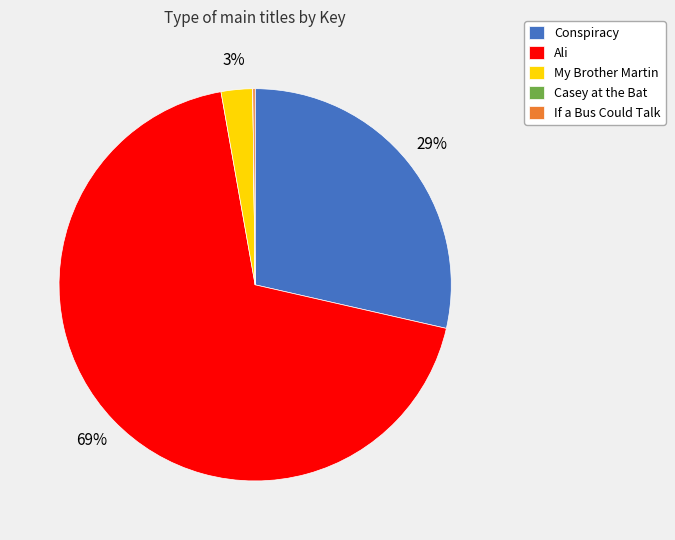

Is there any slice that represents more than half of the pie?

Yes